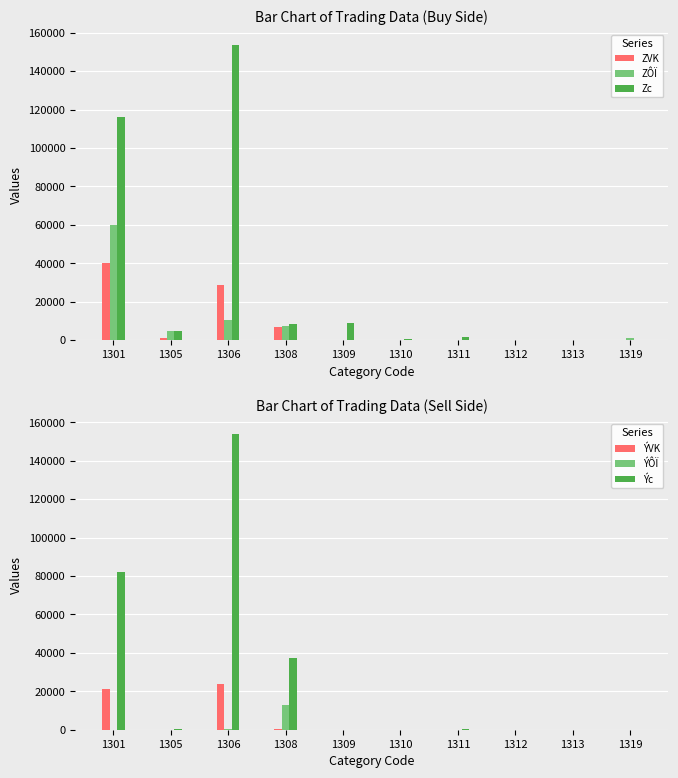

What is the sum of all Zc values?

294004